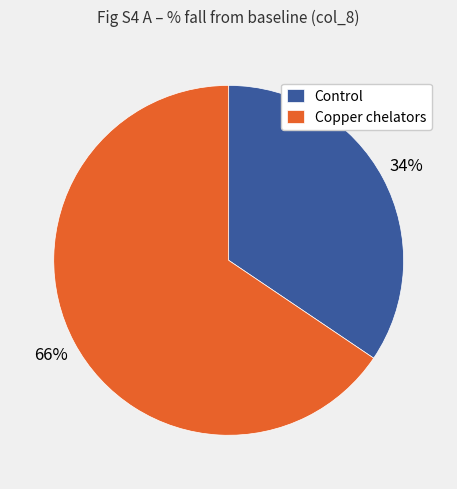

Is it true that Control is 28% of the pie?

False